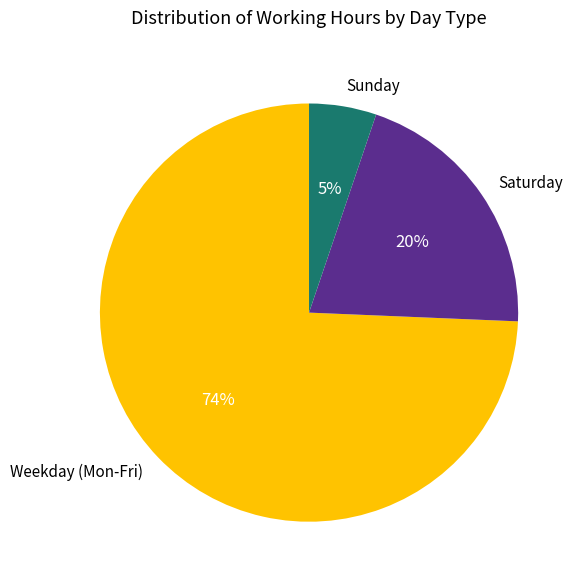

To the nearest percent, what is the average slice percentage?

33%